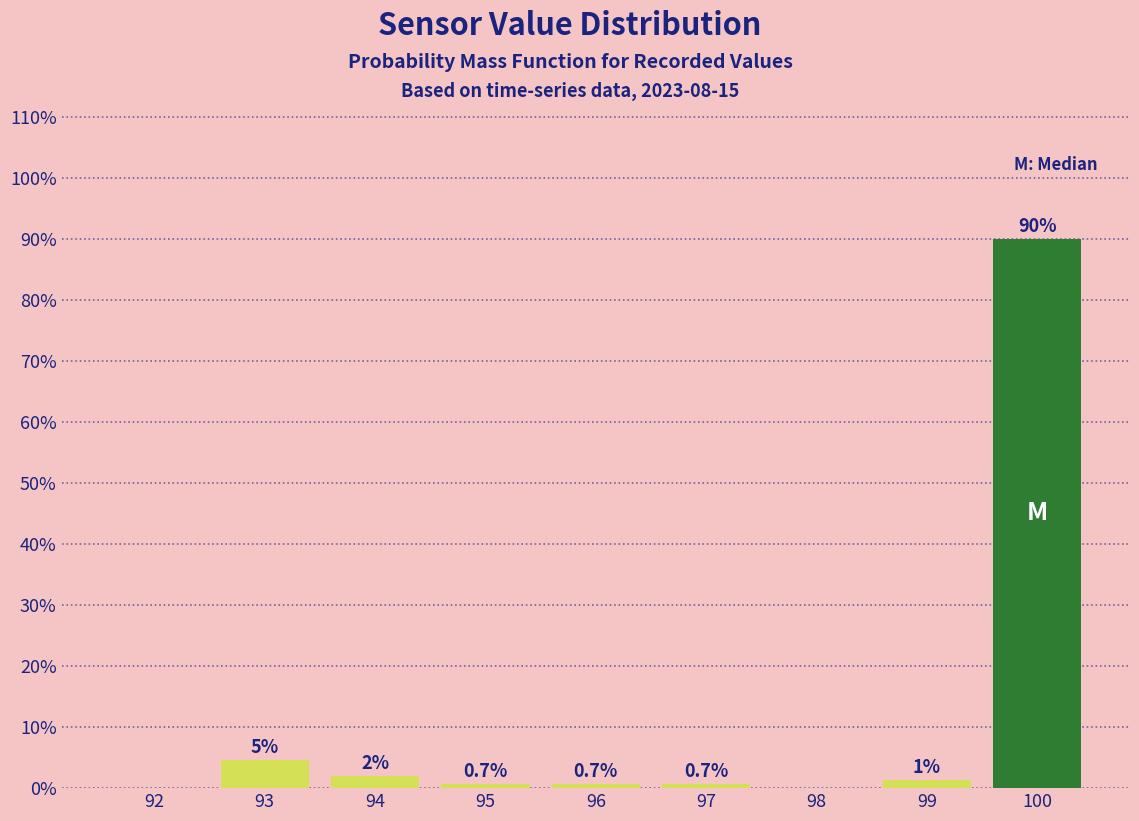

What is the approximate value at 94?

2.0